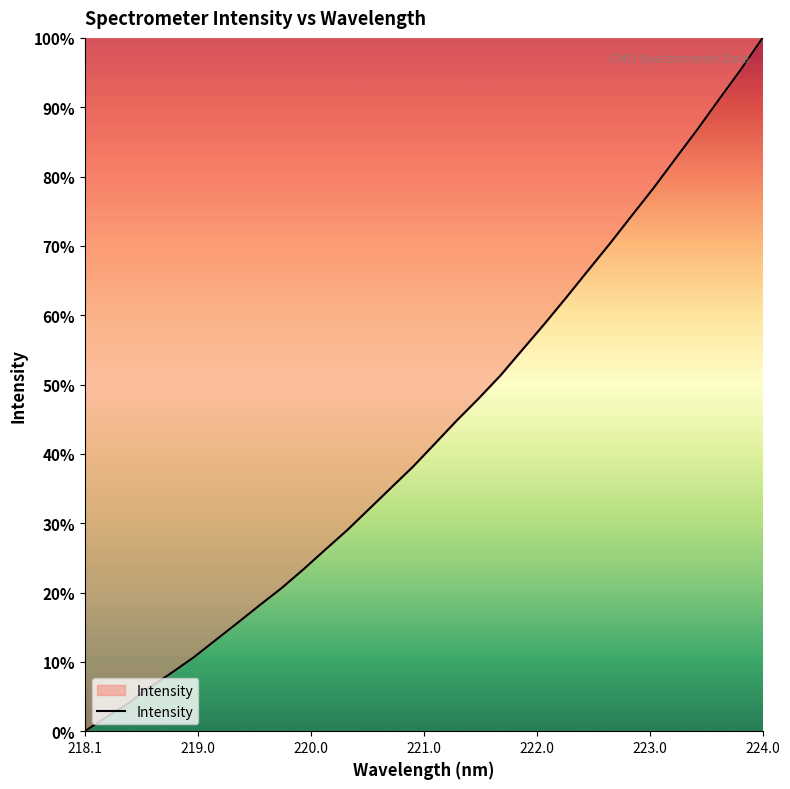

True or false: the data has more than 2 interior local peaks.

False